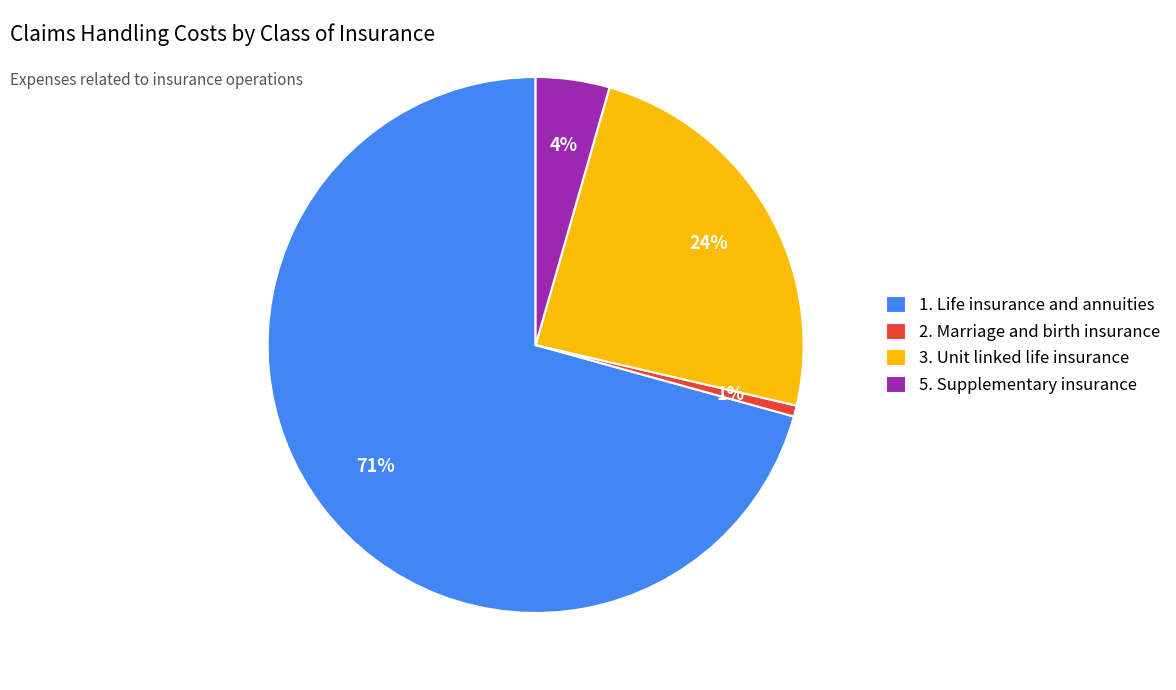

What percentage is the 3. Unit linked life insurance slice, to the nearest percent?

24%